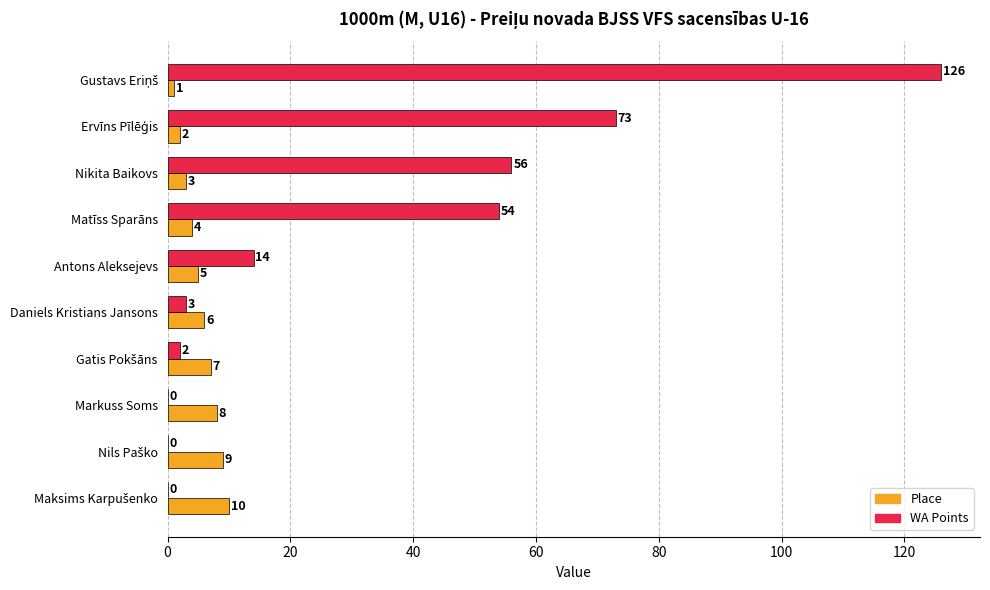

What is the greatest value displayed?

126